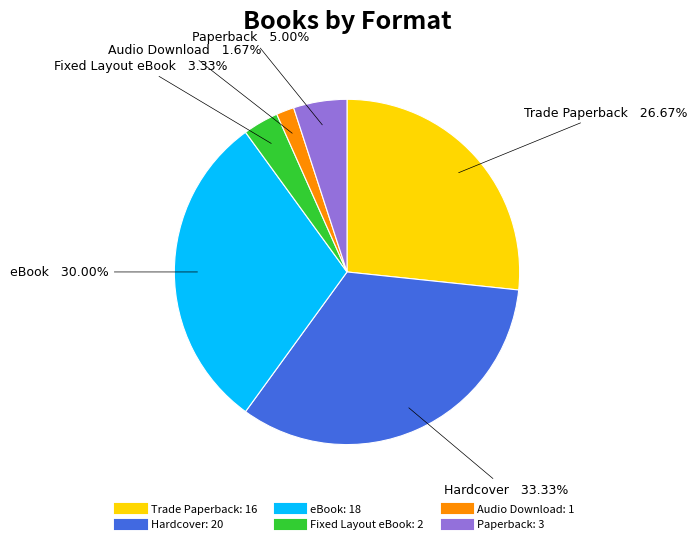

Approximately how many times larger is the value at eBook compared to Fixed Layout eBook?

9.0